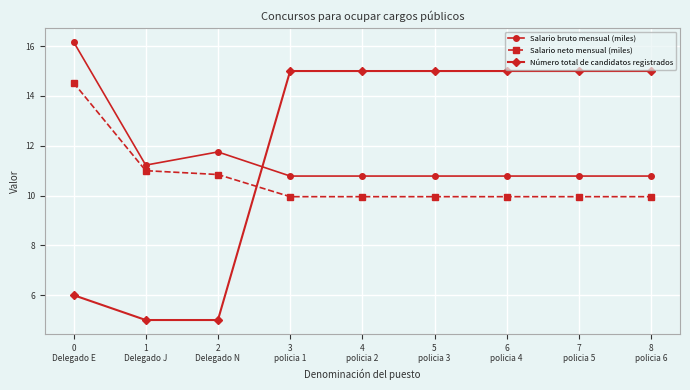

Which series ends up on top after the final intersection of Salario neto mensual (miles) and Número total de candidatos registrados?

Número total de candidatos registrados